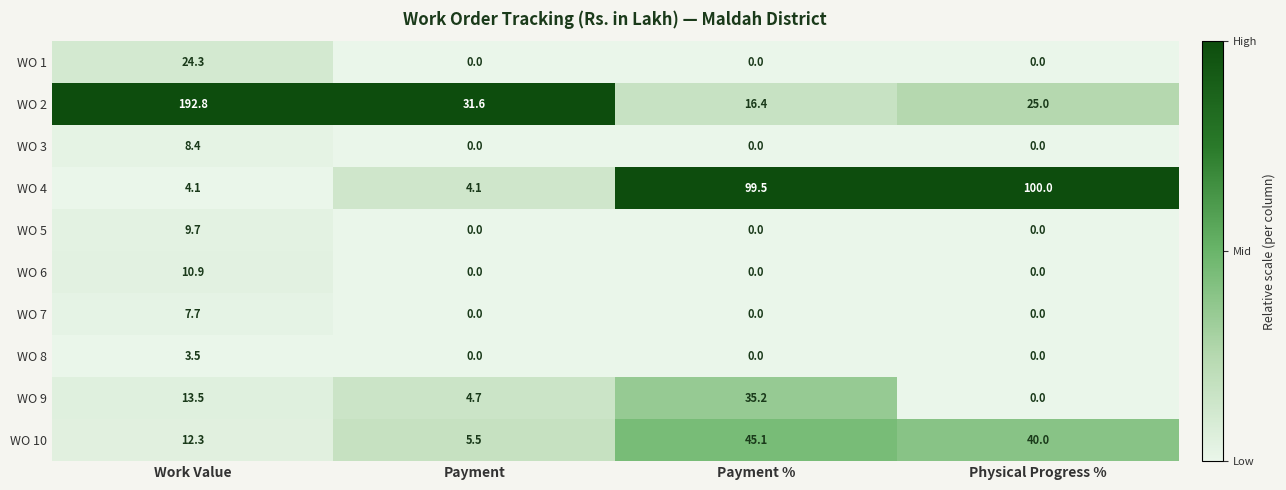

Is it true that WO 6 equals 3.3 at Payment?

False